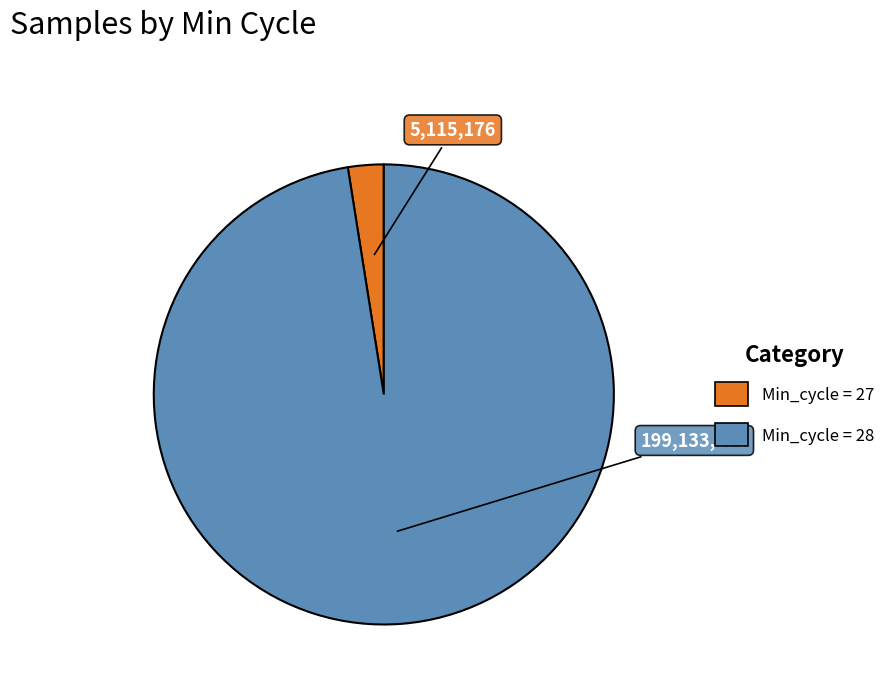

Is there a majority slice in this chart?

Yes